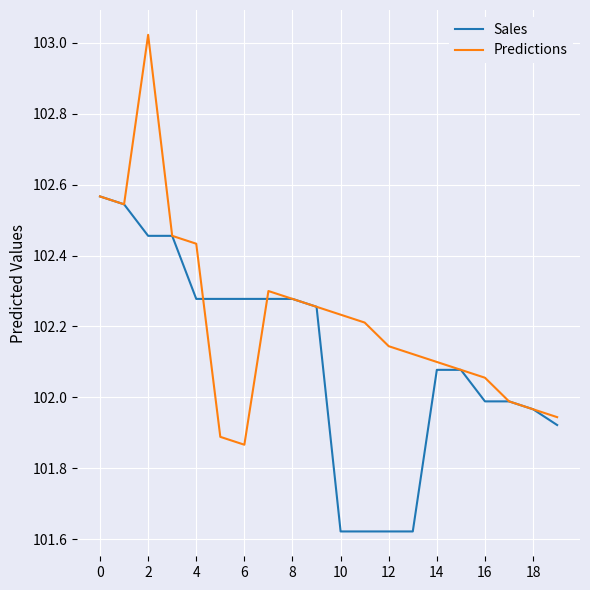

True or false: Predictions and Sales cross at least once.

True